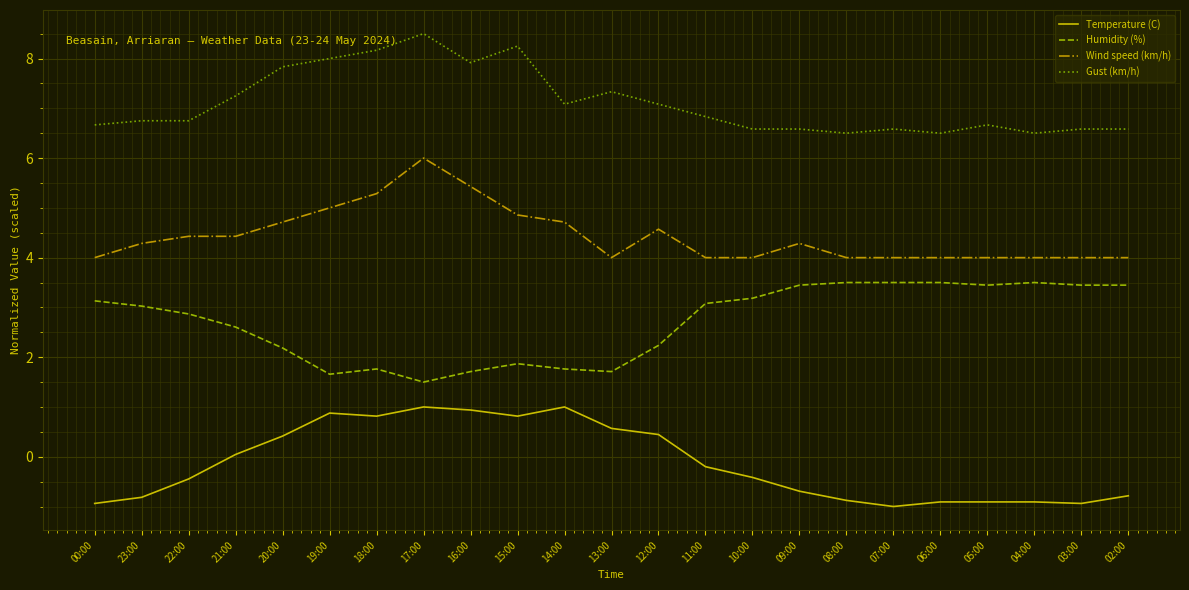

What is the lowest value of the Gust (km/h) series?

6.5